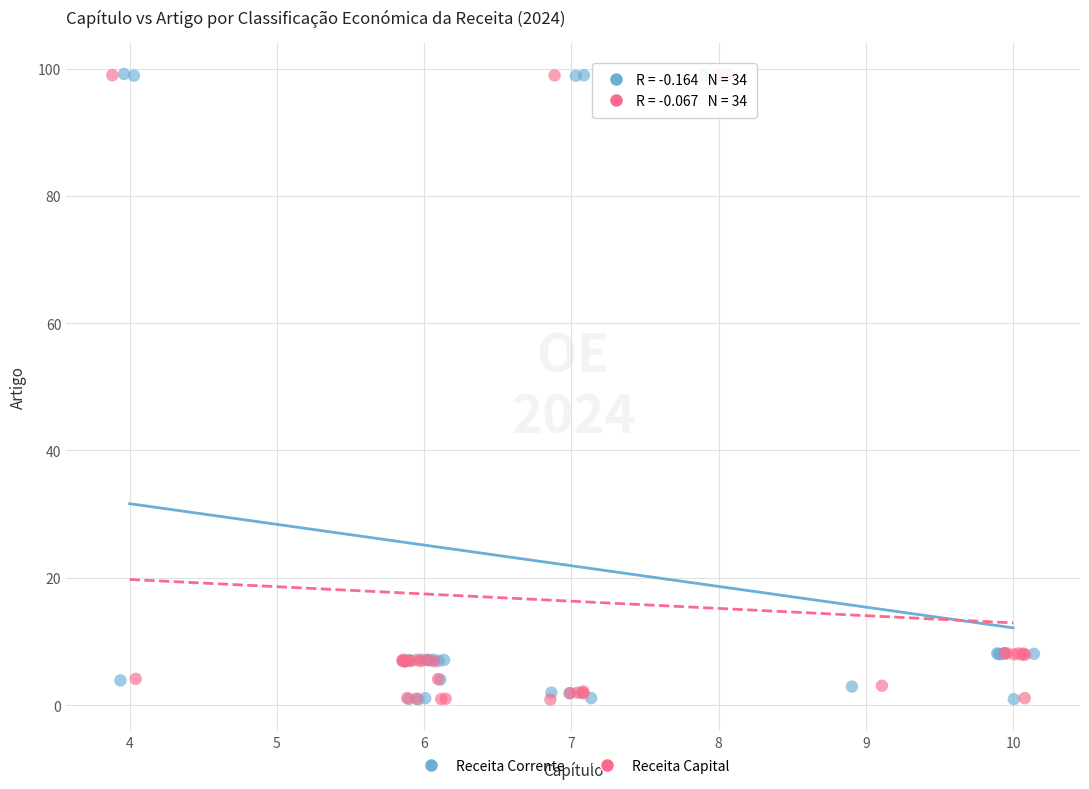

What are all the series names shown in the legend?

Receita Corrente, Receita Capital